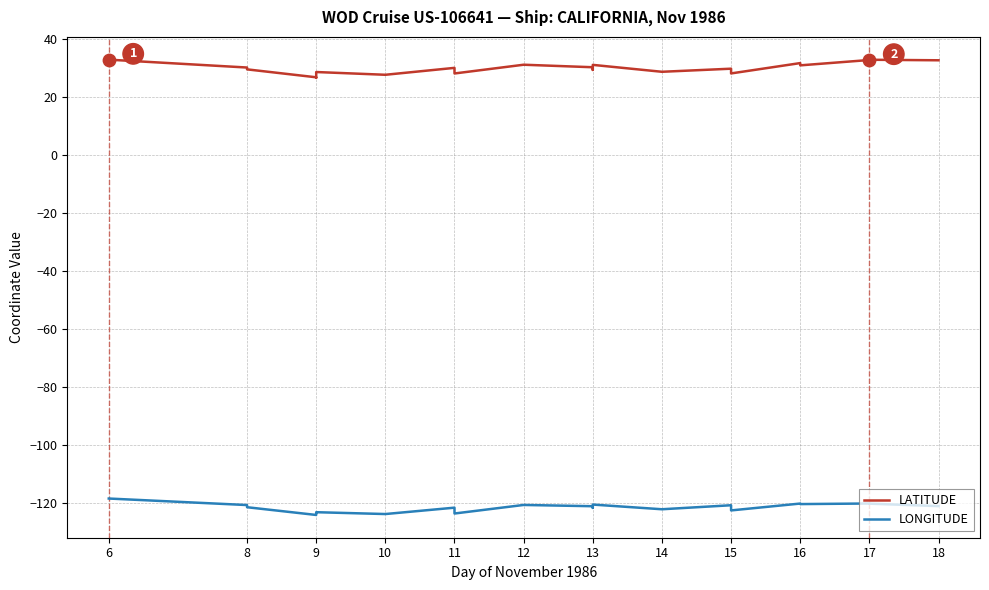

Which series contains the lowest Y value?

LONGITUDE